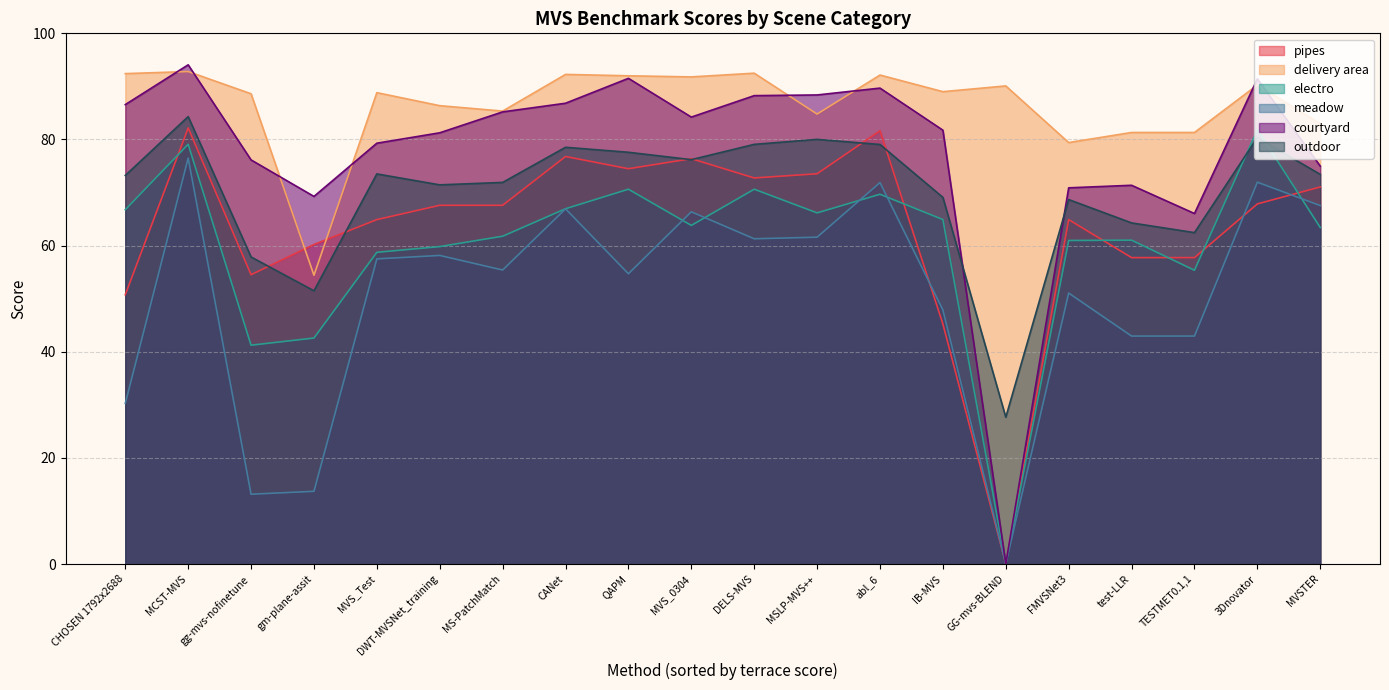

What is the total value across all series at MCST-MVS?

508.9